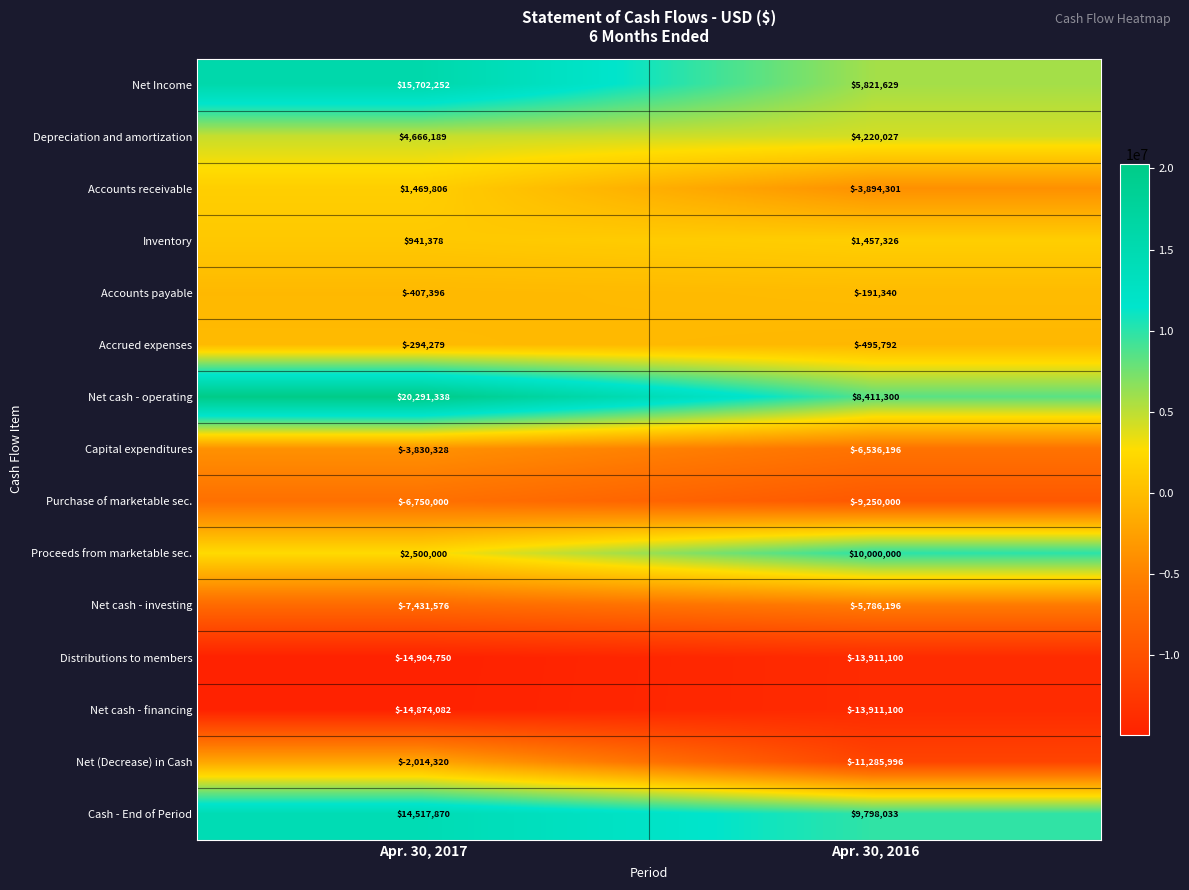

Reading left to right, what are all the values shown in this chart?

Net Income: 15702252	5821629
Depreciation and amortization: 4666189	4220027
Accounts receivable: 1469806	-3894301
Inventory: 941378	1457326
Accounts payable: -407396	-191340
Accrued expenses: -294279	-495792
Net cash - operating: 20291338	8411300
Capital expenditures: -3830328	-6536196
Purchase of marketable sec.: -6750000	-9250000
Proceeds from marketable sec.: 2500000	10000000
Net cash - investing: -7431576	-5786196
Distributions to members: -14904750	-13911100
Net cash - financing: -14874082	-13911100
Net (Decrease) in Cash: -2014320	-11285996
Cash - End of Period: 14517870	9798033